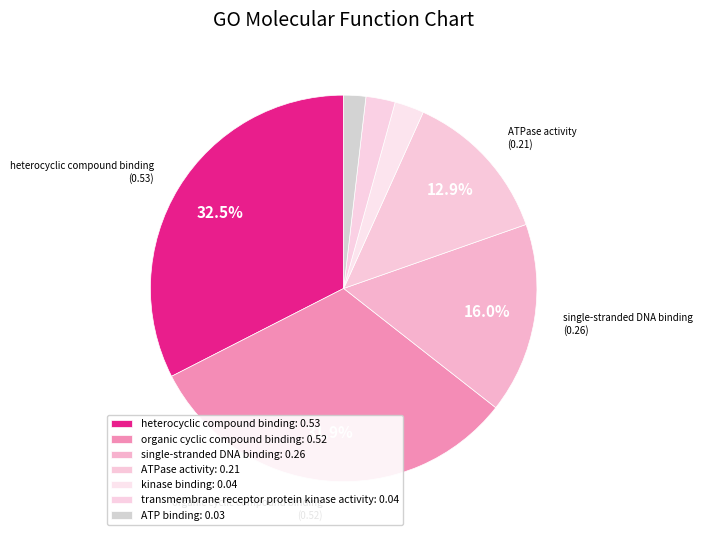

To the nearest percent, what is the combined percentage of transmembrane receptor protein kinase activity and heterocyclic compound binding?

35%